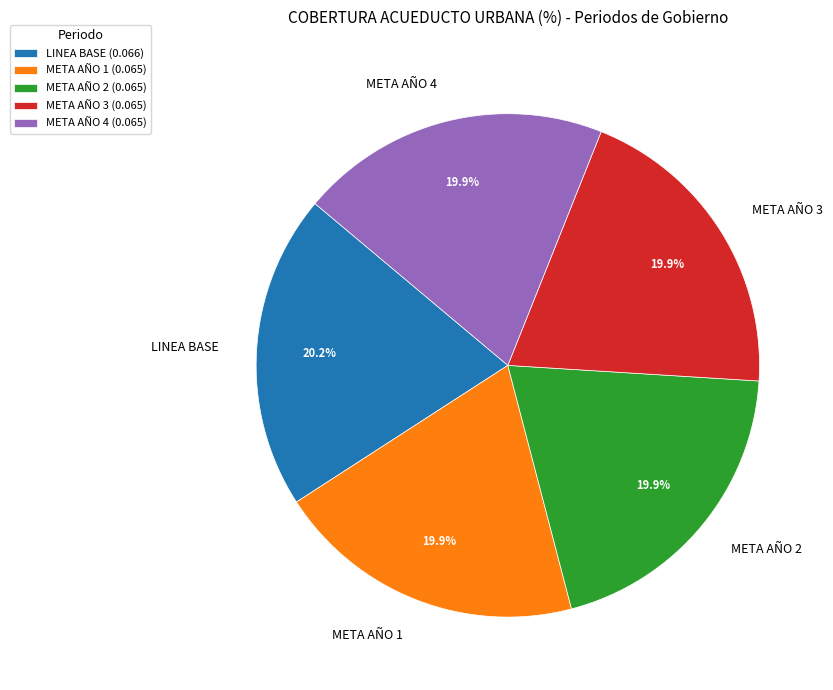

To the nearest percent, what is the average slice percentage?

20%